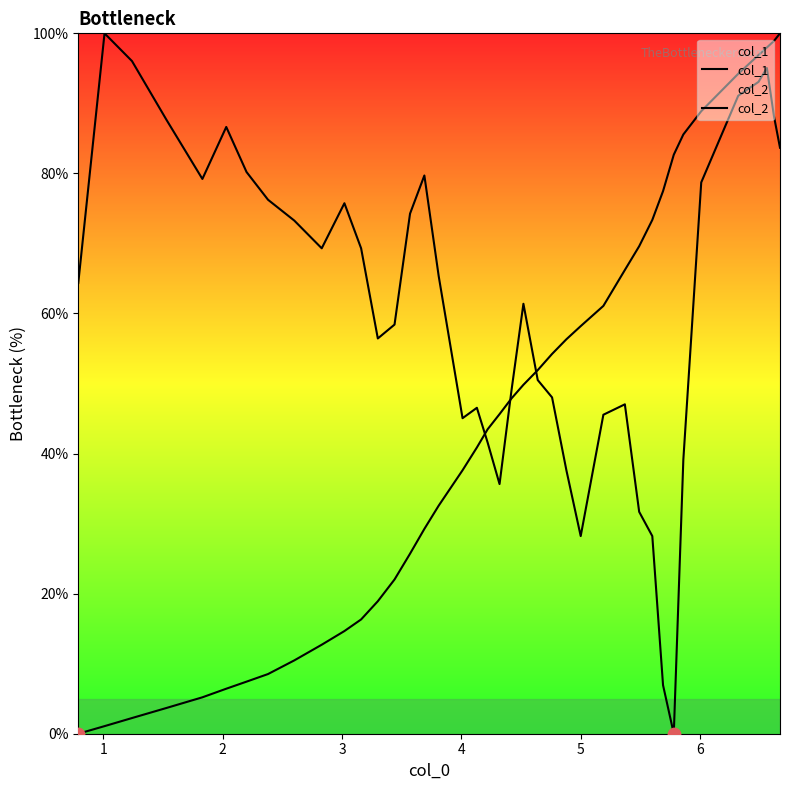

How many lines are shown in the chart?

2